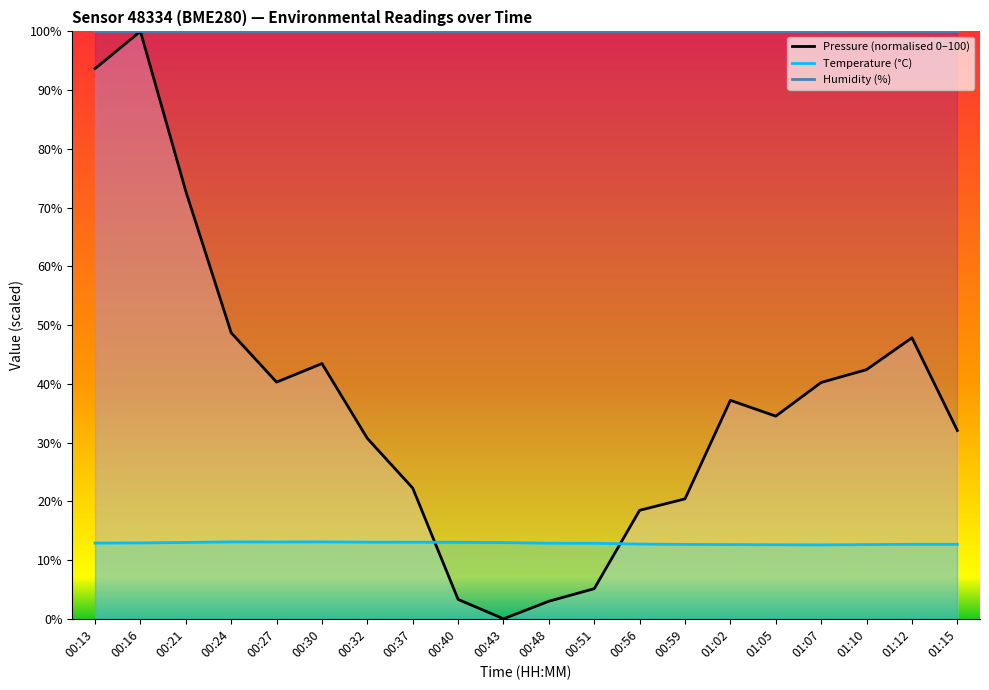

The value of Pressure (normalised 0–100) at 00:51 is 6.8. True or false?

False